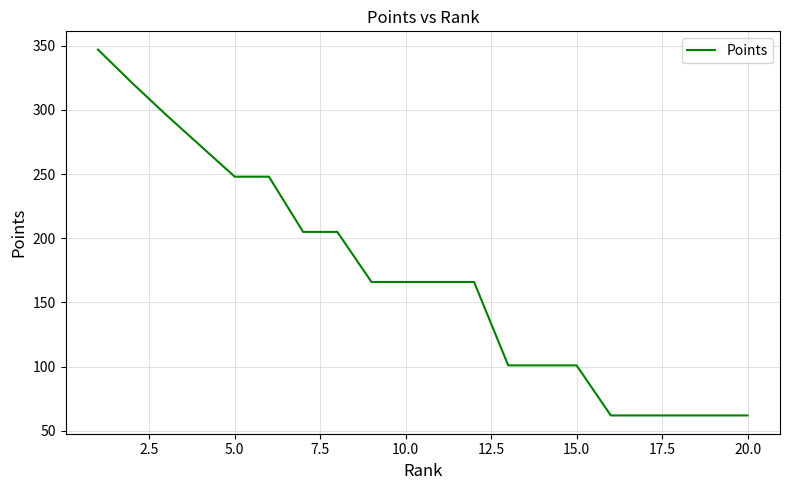

What is the difference between the maximum and minimum values?

285